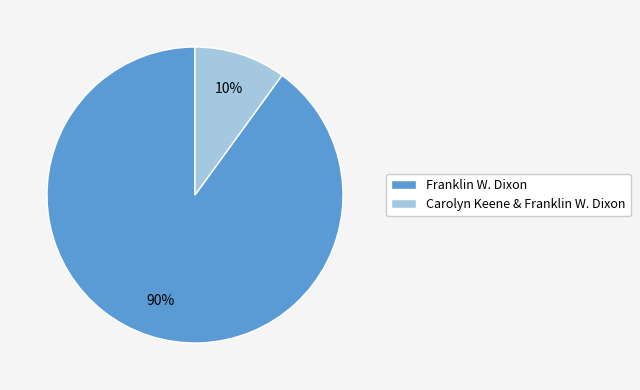

To the nearest percent, what is the average slice percentage?

50%